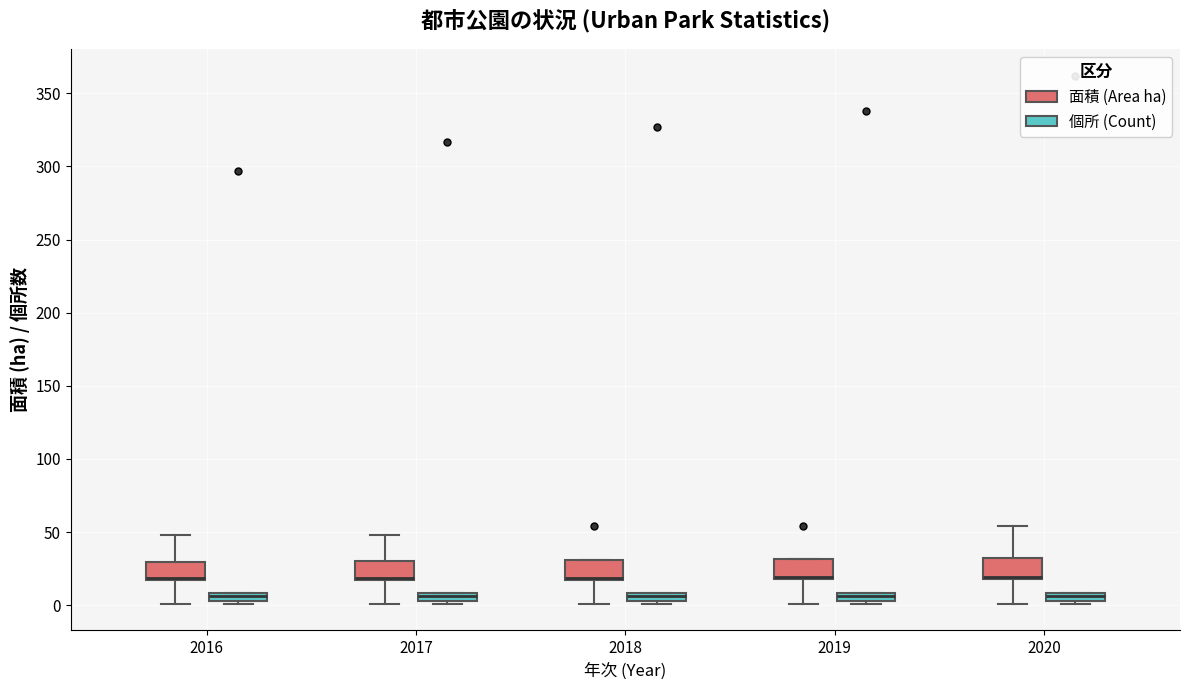

Where is the lower edge of the box for 2020 (個所 (Count)) on the y-axis? The values are not printed on the chart, so give them approximately, as read against the axis.

5